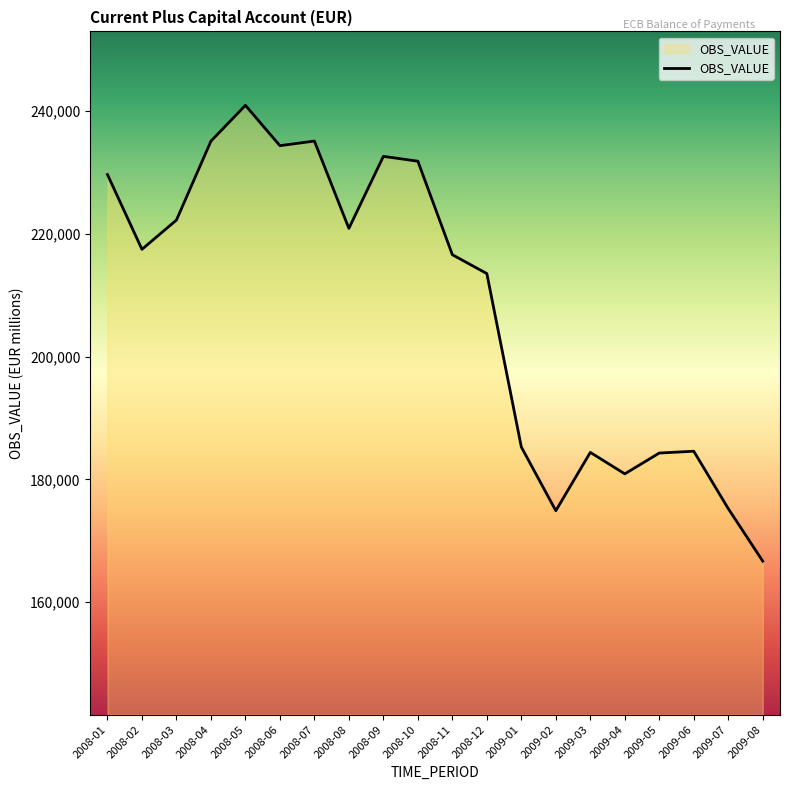

True or false: the data shows 97417.0 at 2009-06.

False